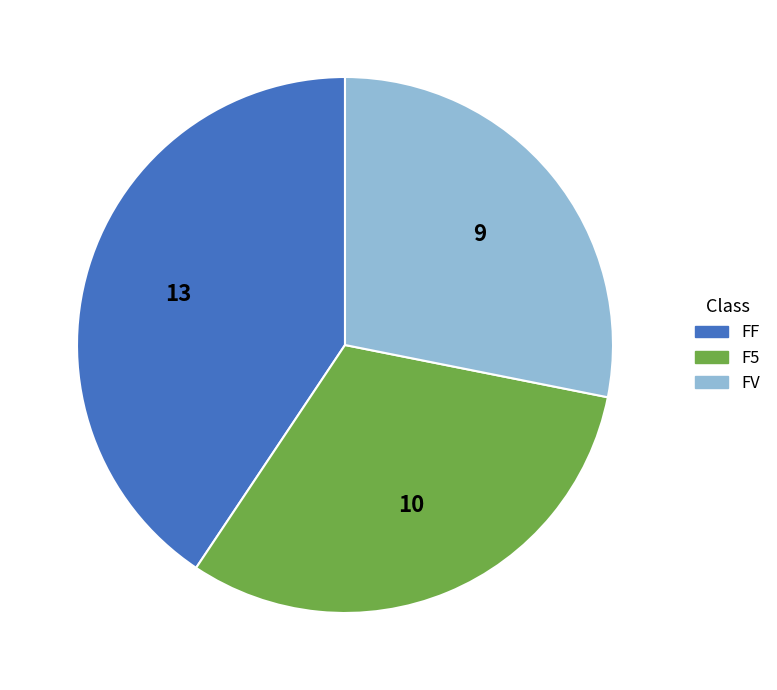

Is there a majority slice in this chart?

No